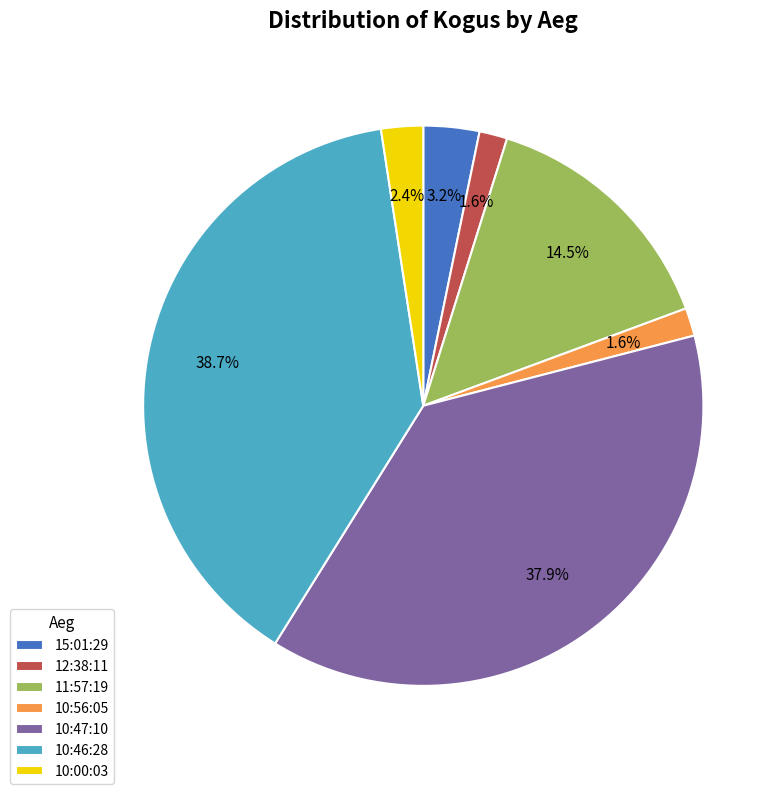

Does 15:01:29 account for over 50% of the chart?

No